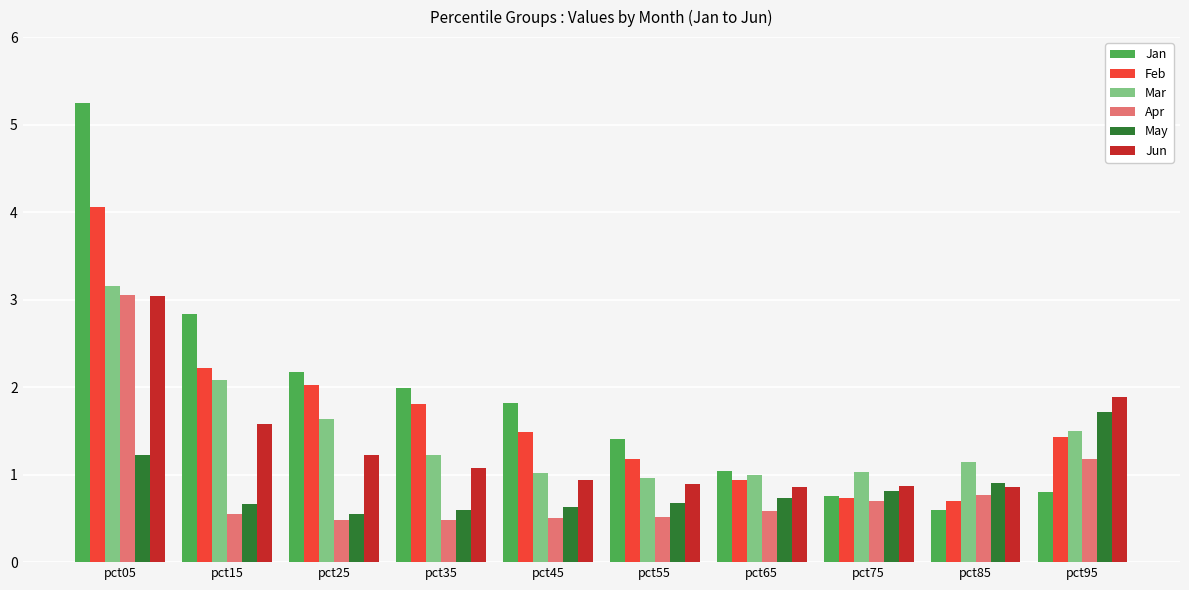

Reading left to right, transcribe all the data shown in this chart.

Jan: 5.3	2.8	2.2	2.0	1.8	1.4	1.0	0.8	0.6	0.8
Feb: 4.1	2.2	2.0	1.8	1.5	1.2	0.9	0.7	0.7	1.4
Mar: 3.2	2.1	1.6	1.2	1.0	1.0	1.0	1.0	1.1	1.5
Apr: 3.1	0.5	0.5	0.5	0.5	0.5	0.6	0.7	0.8	1.2
May: 1.2	0.7	0.5	0.6	0.6	0.7	0.7	0.8	0.9	1.7
Jun: 3.0	1.6	1.2	1.1	0.9	0.9	0.9	0.9	0.9	1.9